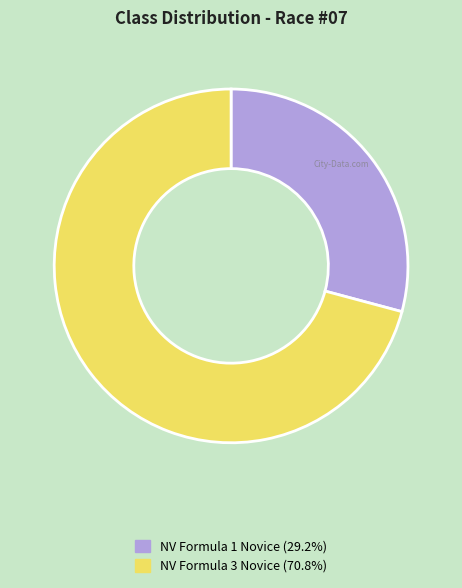

Count the number of slices in the pie.

2